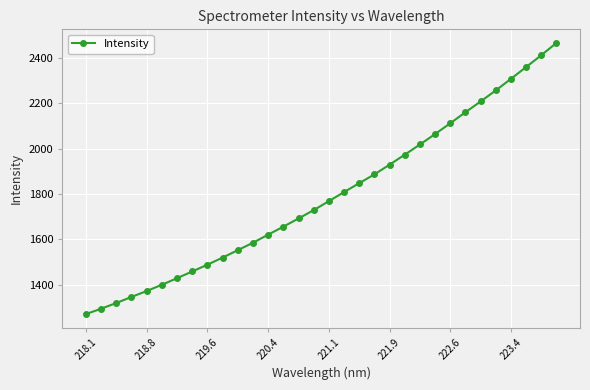

What is the maximum value shown in the chart?

2465.2